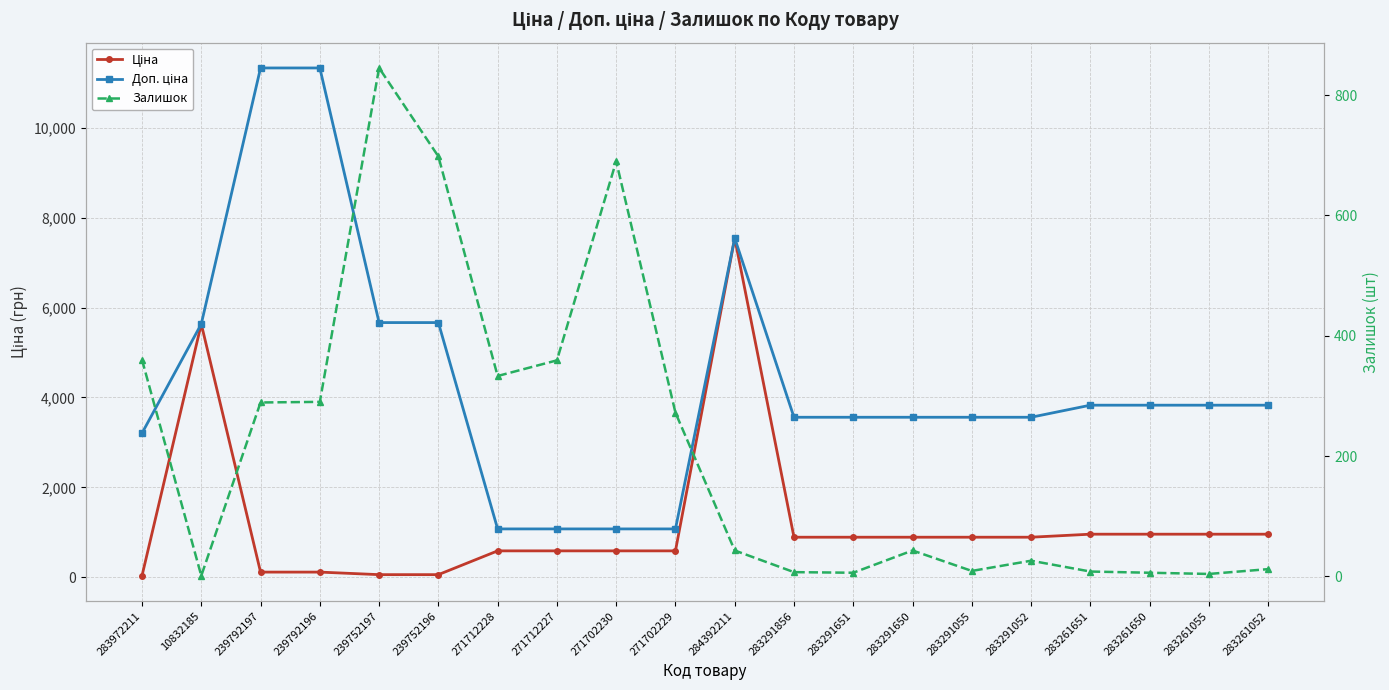

What is the sum of the Ціна values at 283291052 and 283291650?

1779.9